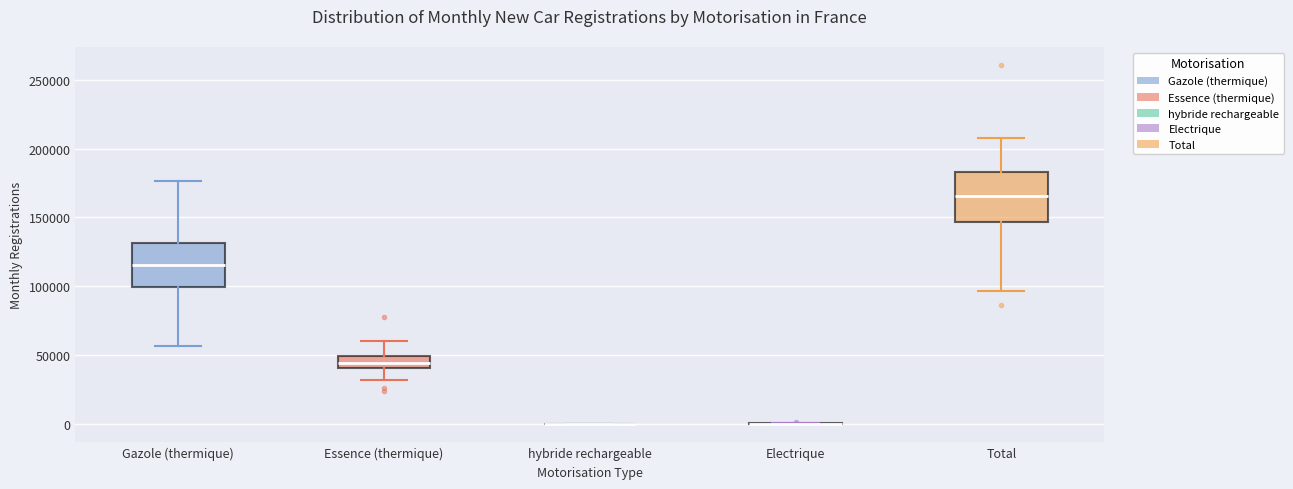

Reading left to right, read every box against the y-axis: the position of its median line, the range the box covers, and the ends of its whiskers. The values are not printed on the chart, so give them approximately, as read against the axis.

Gazole (thermique): median 115000, box 100000 to 130000, whiskers 55000 to 175000
Essence (thermique): median 45000, box 40000 to 50000, whiskers 30000 to 60000
hybride rechargeable: box collapsed to a line at 0, whiskers 0 to 0
Electrique: box collapsed to a line at 0, whiskers 0 to 0
Total: median 165000, box 145000 to 185000, whiskers 95000 to 205000